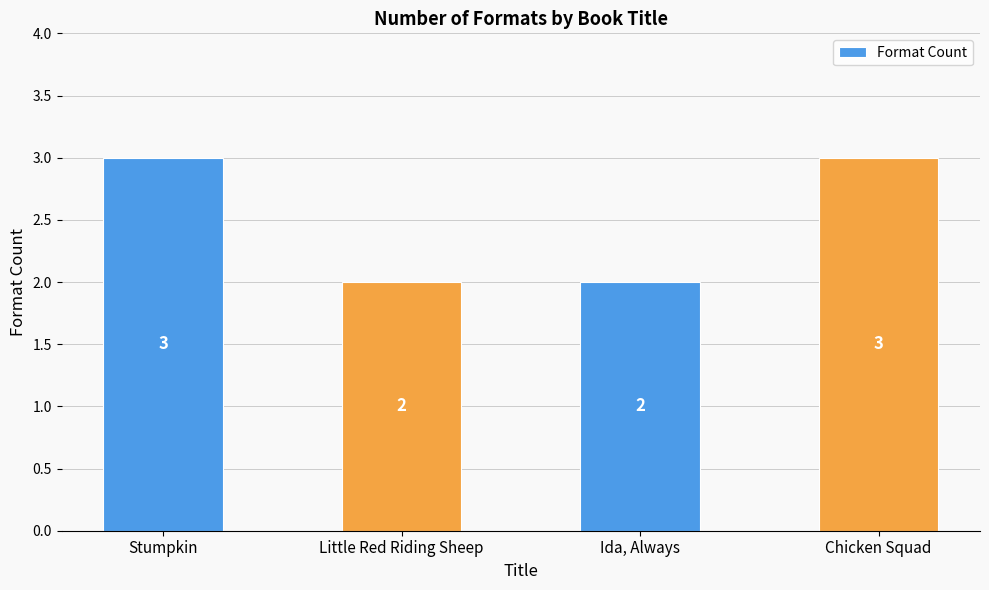

How many values are below 3?

2